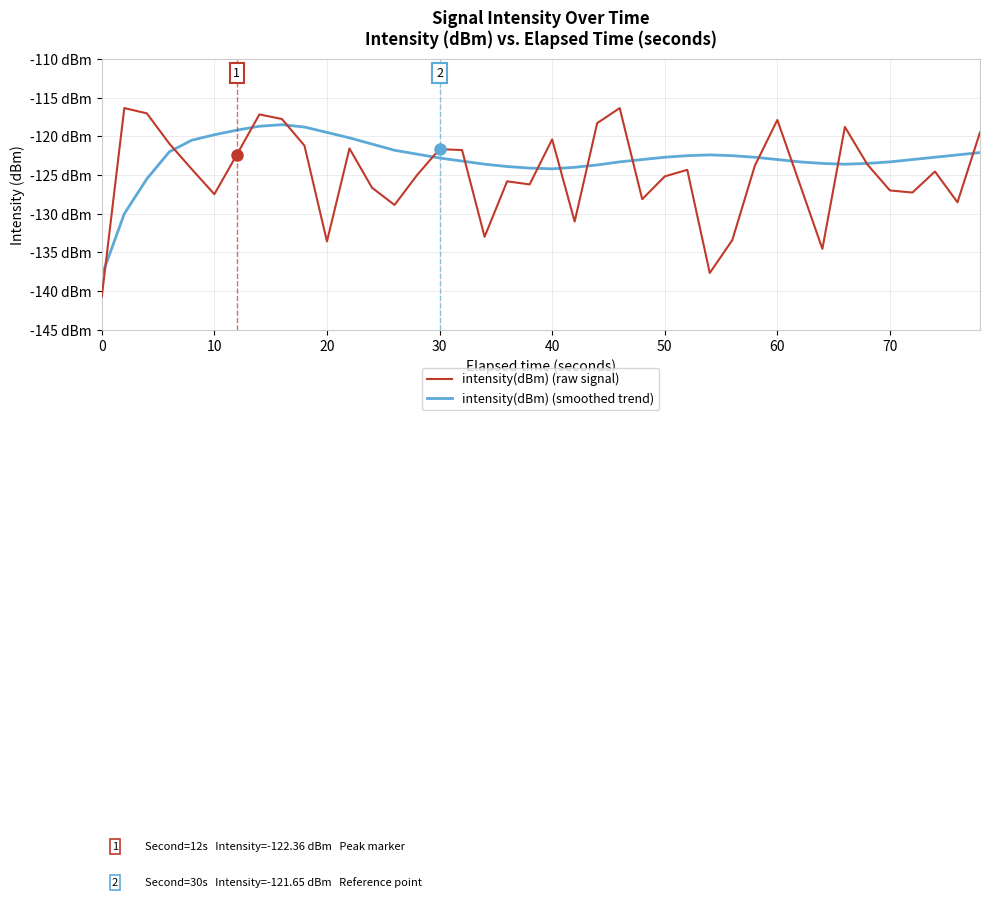

Reading left to right, what are all the values shown in this chart?

intensity(dBm) (raw signal): -140.7	-116.4	-117.0	-120.9	-124.3	-127.5	-122.4	-117.2	-117.8	-121.2	-133.6	-121.6	-126.6	-128.9	-125.0	-121.6	-121.8	-133.0	-125.8	-126.2	-120.4	-131.0	-118.3	-116.4	-128.1	-125.2	-124.3	-137.6	-133.4	-123.8	-117.9	-126.2	-134.5	-118.8	-123.6	-127.0	-127.3	-124.5	-128.5	-119.5
intensity(dBm) (smoothed trend): -138.0	-130.0	-125.5	-122.0	-120.5	-119.8	-119.2	-118.7	-118.5	-118.8	-119.5	-120.2	-121.0	-121.8	-122.3	-122.8	-123.2	-123.6	-123.9	-124.1	-124.2	-124.0	-123.7	-123.3	-123.0	-122.7	-122.5	-122.4	-122.5	-122.7	-123.0	-123.3	-123.5	-123.6	-123.5	-123.3	-123.0	-122.7	-122.4	-122.1